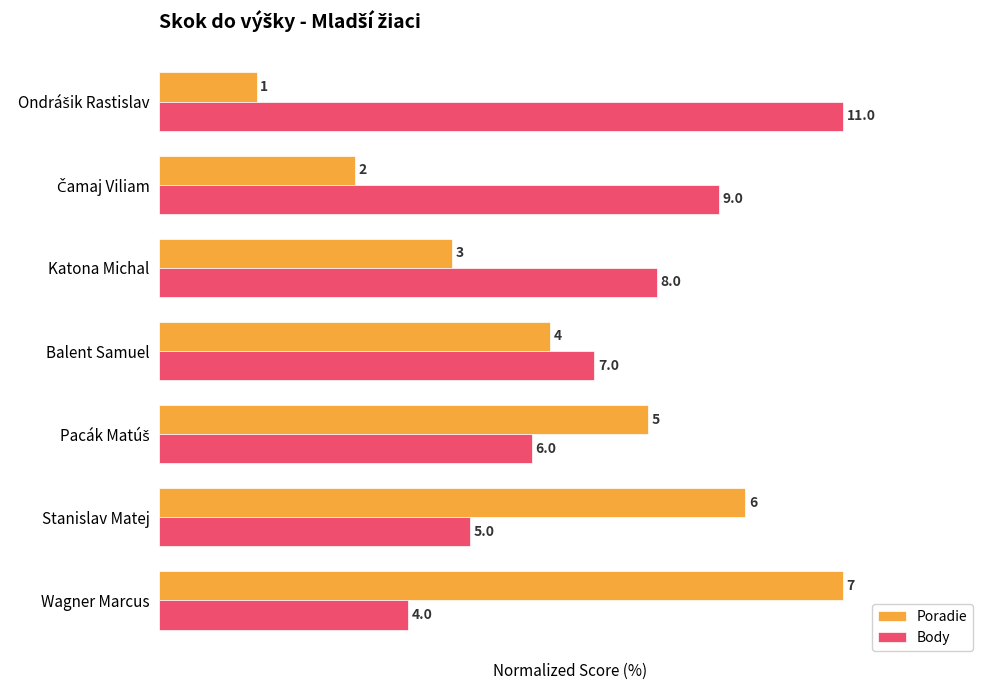

What are all the series names shown in the legend?

Poradie, Body